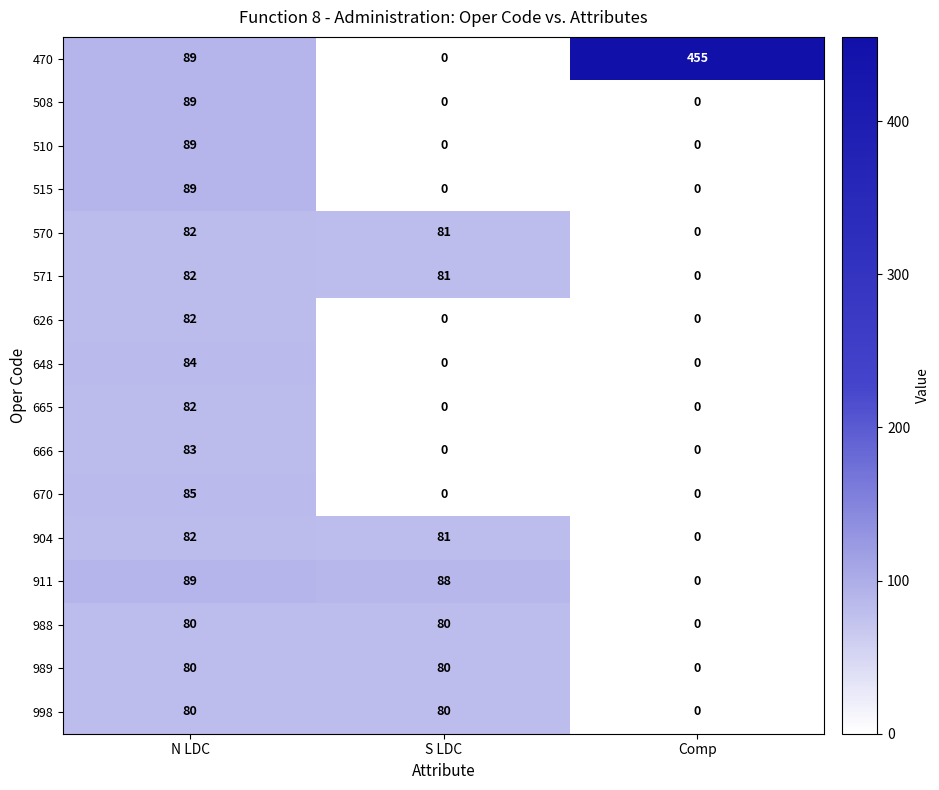

What is the spread (max minus min) of values at N LDC?

9